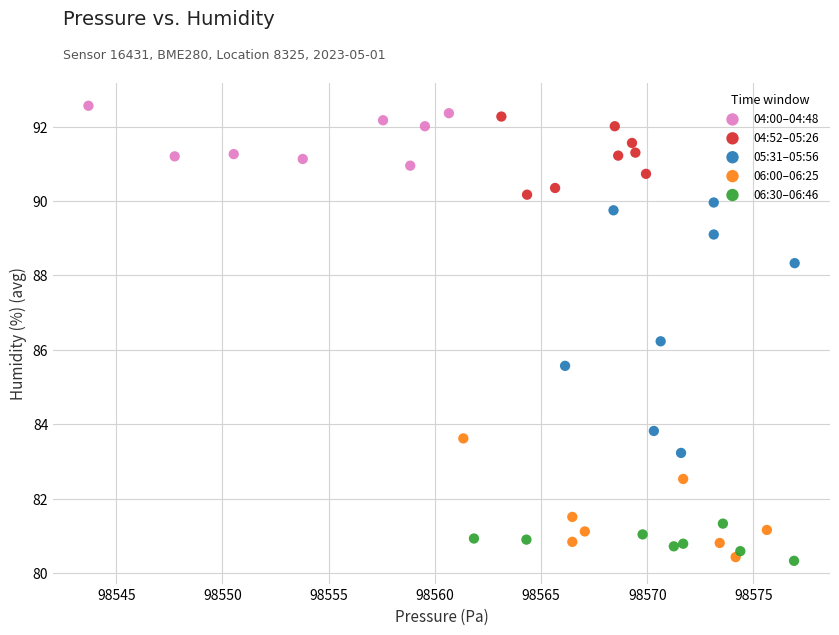

Which series has the widest spread of Y values?

05:31–05:56